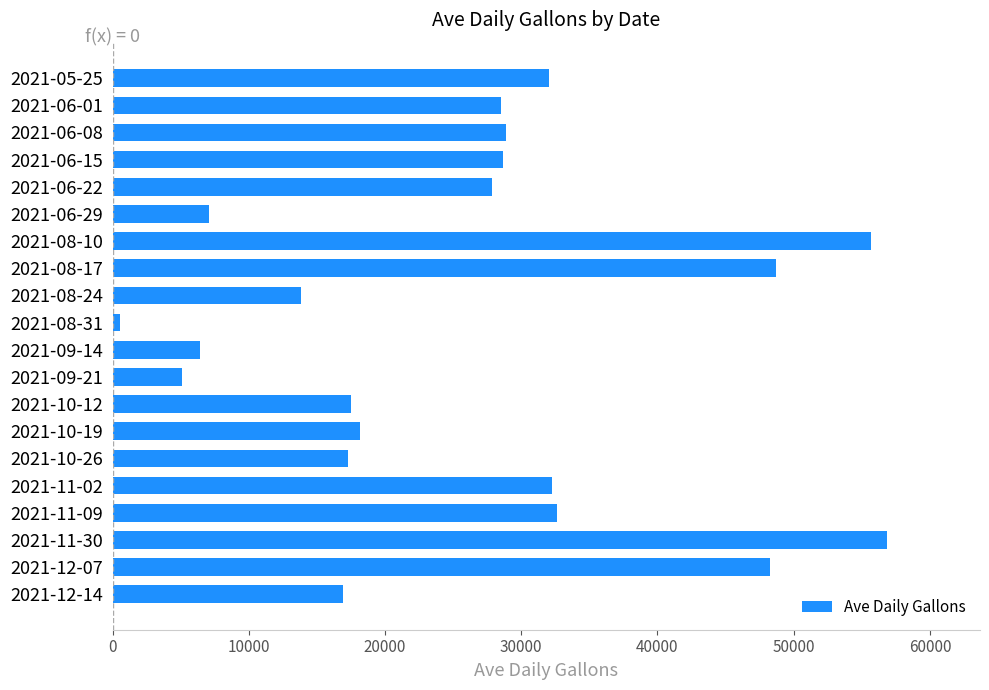

What is the ratio of the value at 2021-10-26 to the value at 2021-08-24?

1.3